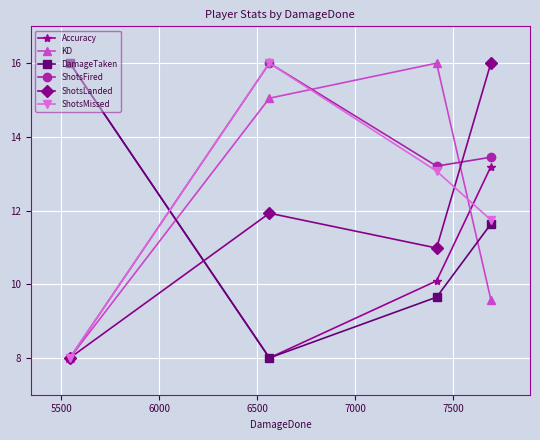

Reading left to right, extract all data points from this chart.

Accuracy: 16.0	8.0	10.1	13.2
KD: 8.0	15.0	16.0	9.6
DamageTaken: 16.0	8.0	9.6	11.6
ShotsFired: 8.0	16.0	13.2	13.4
ShotsLanded: 8.0	11.9	11.0	16.0
ShotsMissed: 8.0	16.0	13.1	11.7